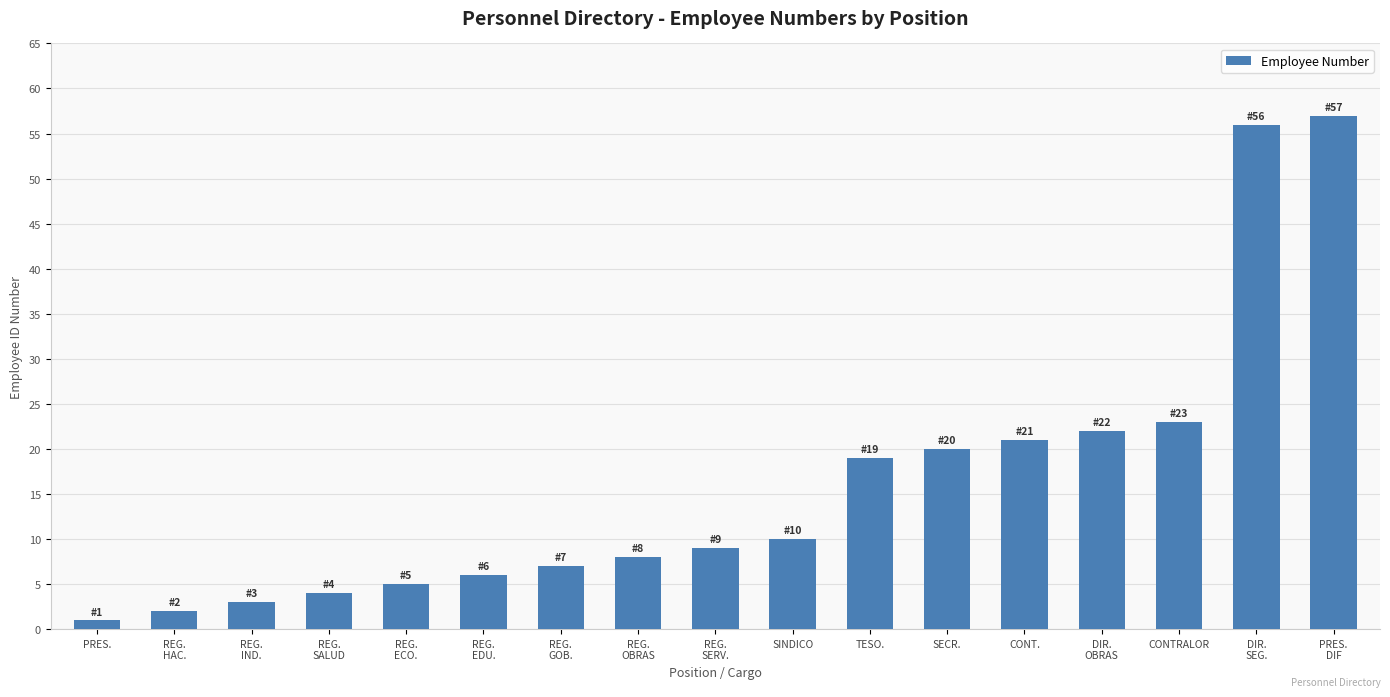

What is the label of the 9th bar from the left?

REG.
SERV.